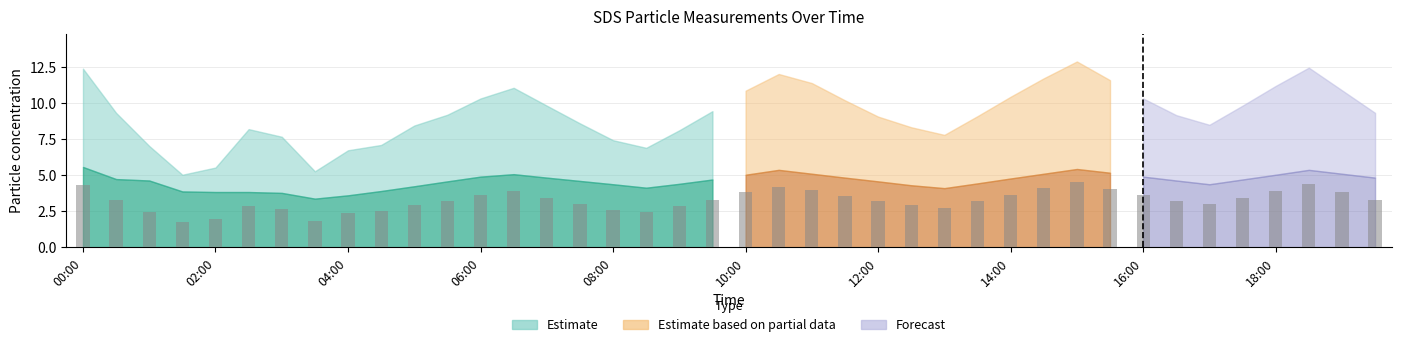

What is the difference between the maximum and second lowest values?

2.7